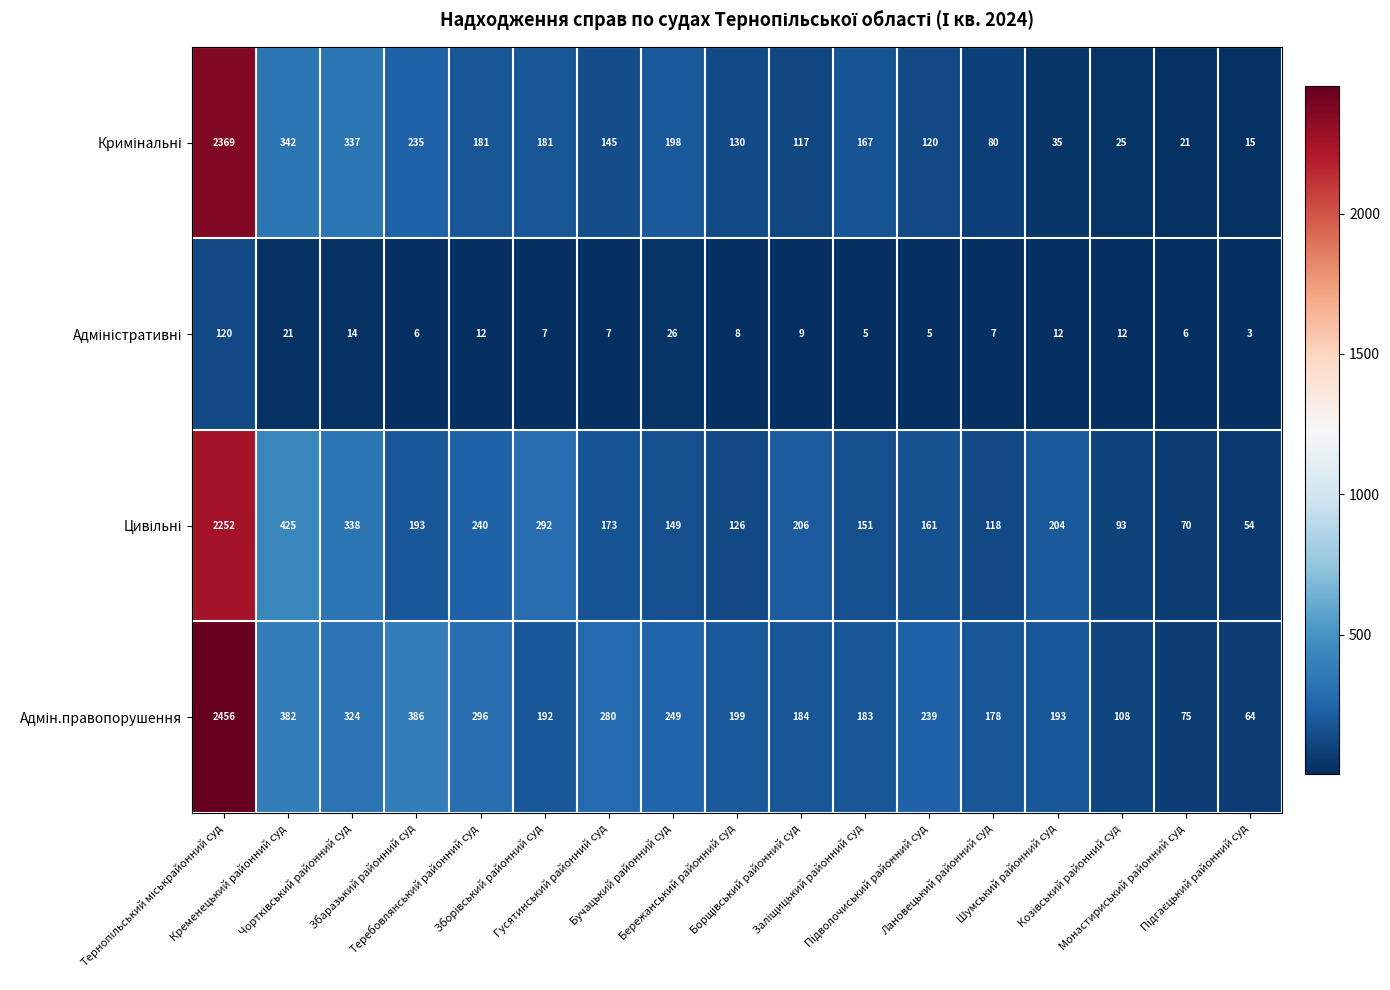

What is the greatest value displayed?

2456